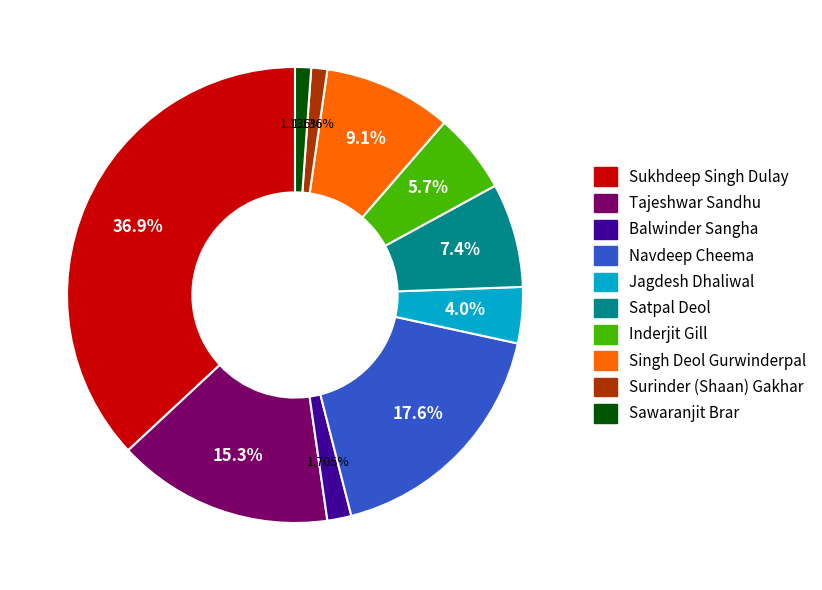

The Jagdesh Dhaliwal slice represents 10% of the pie. True or false?

False